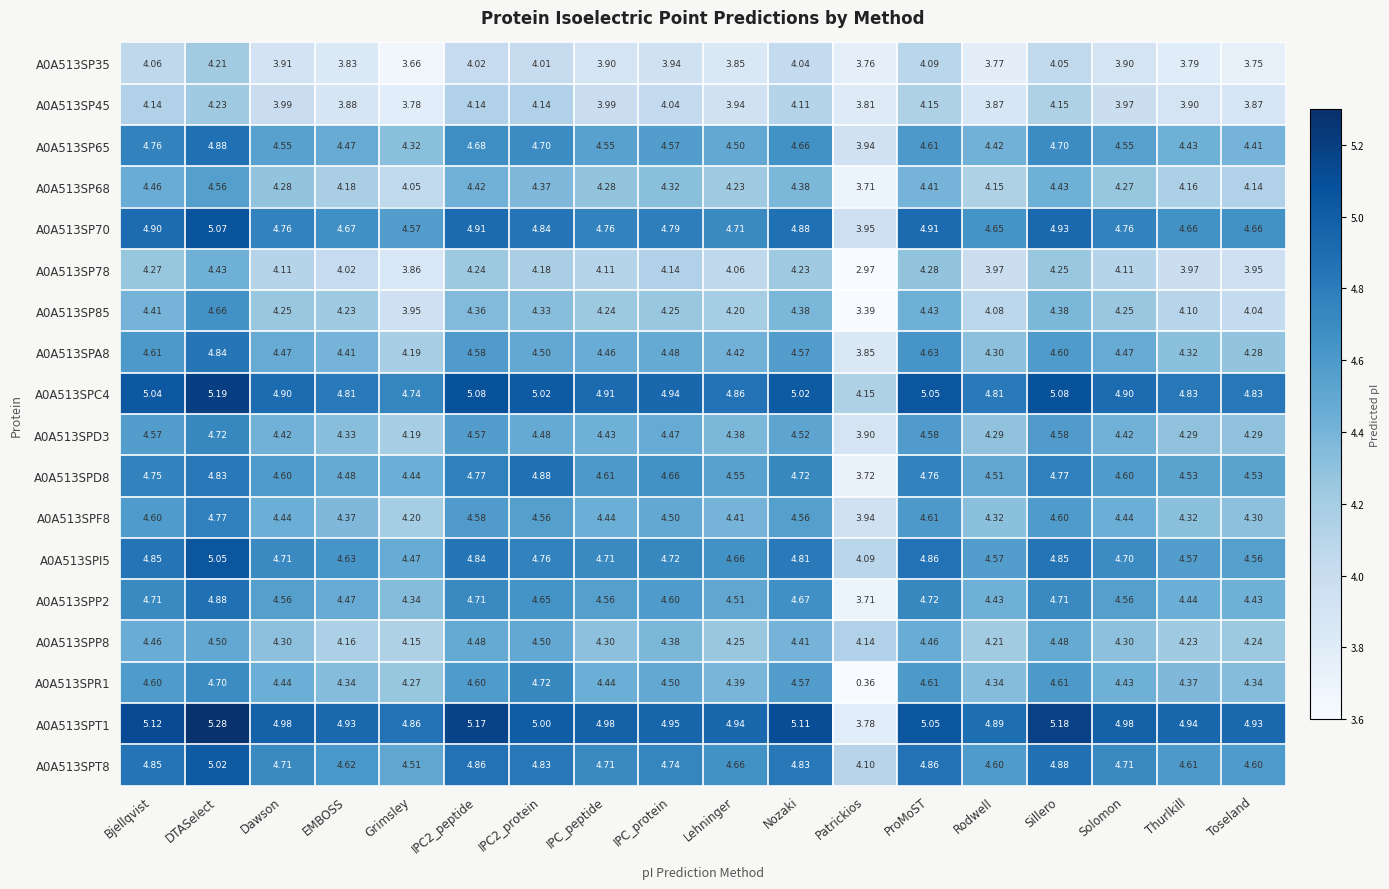

At which category is the sum across all series the highest?

DTASelect